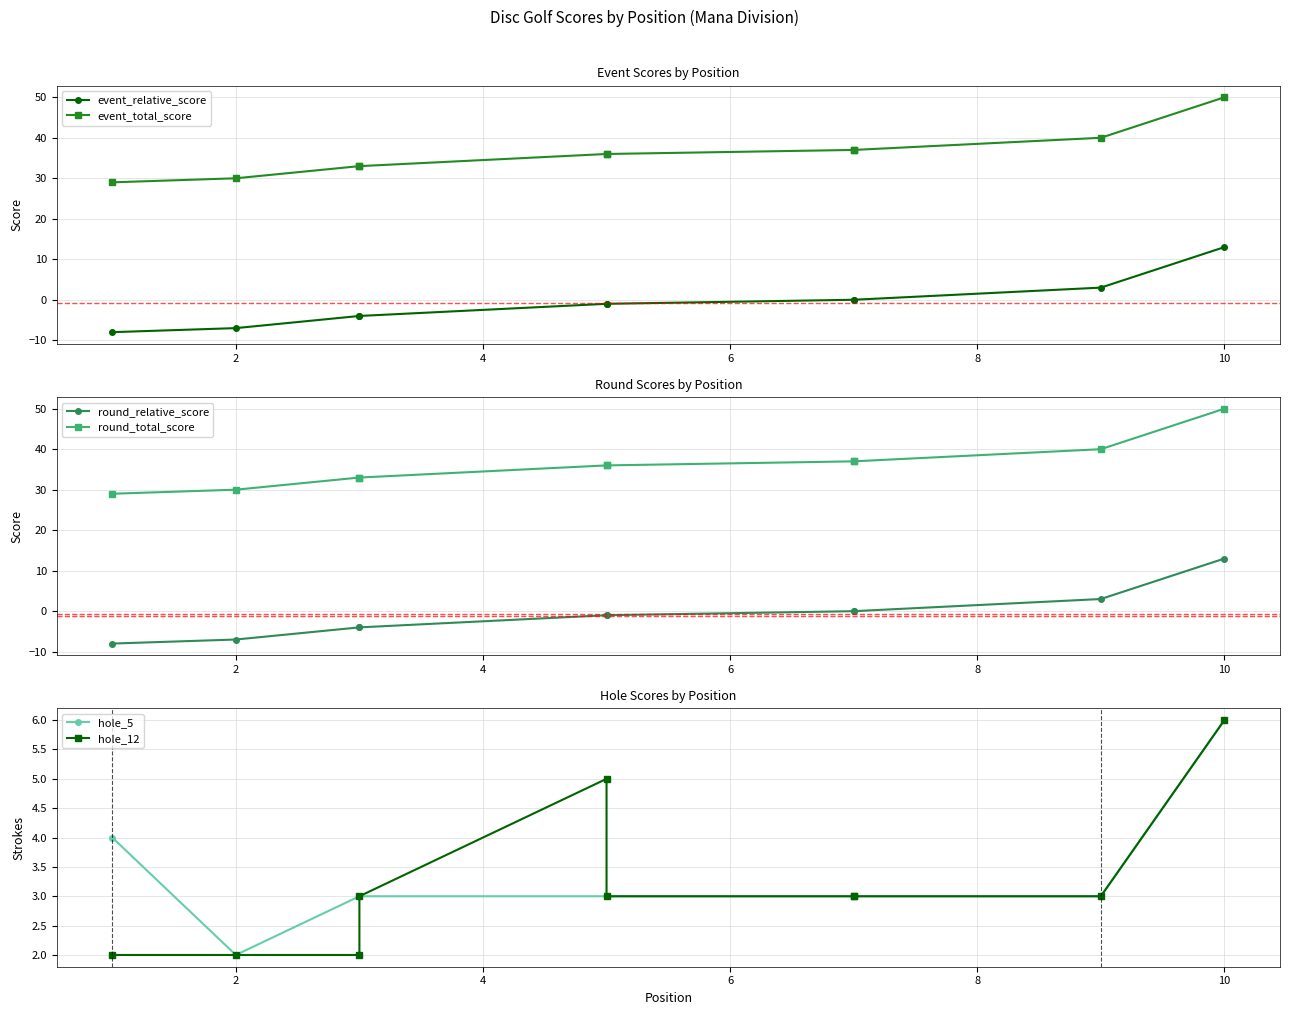

True or false: hole_12 and event_total_score intersect in this chart.

False